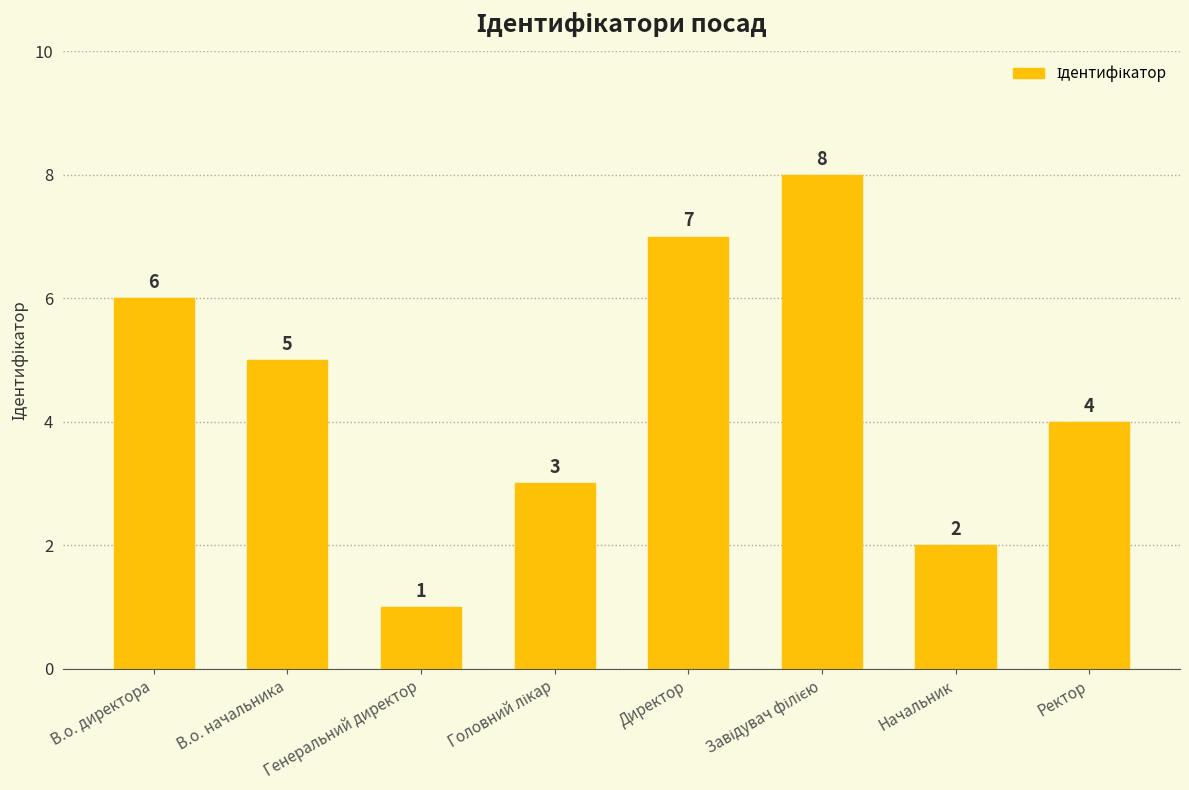

What is the sum of the values at Генеральний директор and Начальник?

3